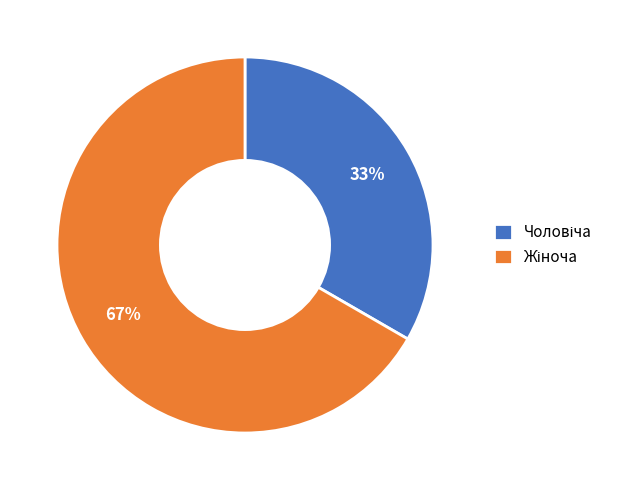

Does any single category account for the majority?

Yes